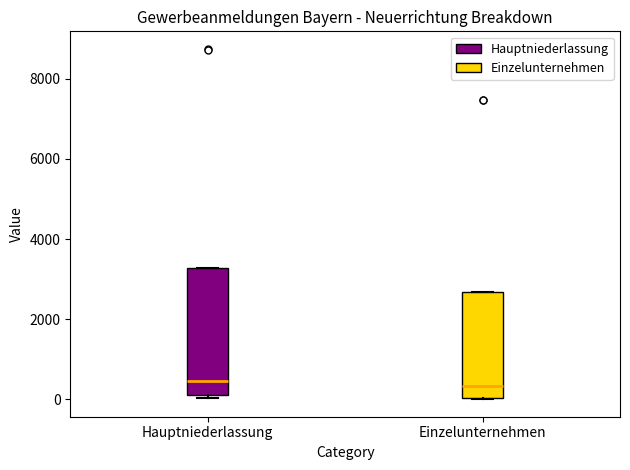

Reading left to right, read every box against the y-axis: the position of its median line, the range the box covers, and the ends of its whiskers. The values are not printed on the chart, so give them approximately, as read against the axis.

Hauptniederlassung: median 400, box 200 to 3200, whiskers 0 to 3200
Einzelunternehmen: median 400, box 0 to 2600, whiskers 0 to 2600